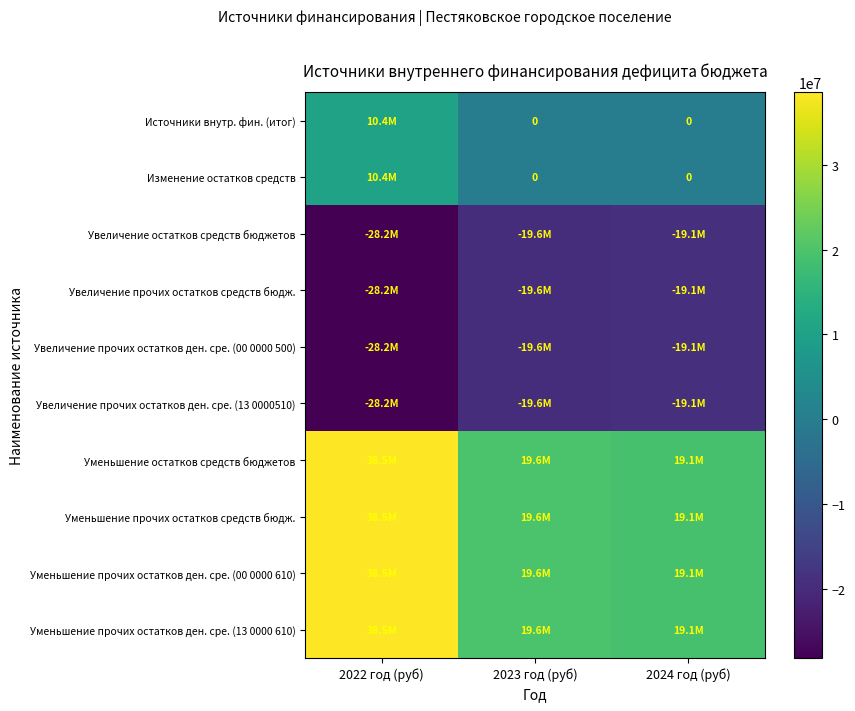

What is the difference between the highest and lowest values at 2023 год (руб)?

39119355.5